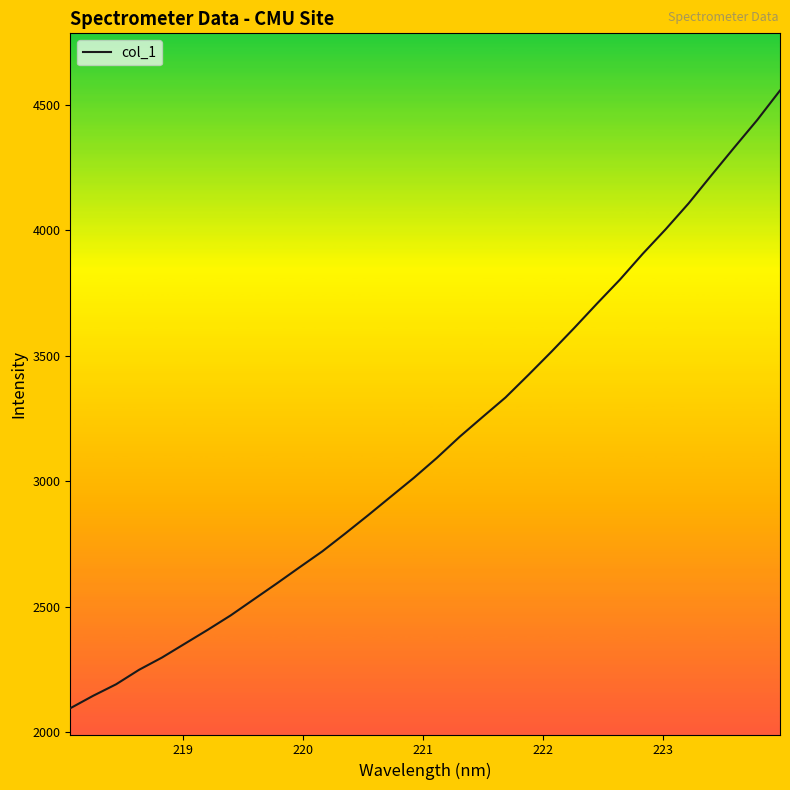

How many lines are shown in the chart?

1